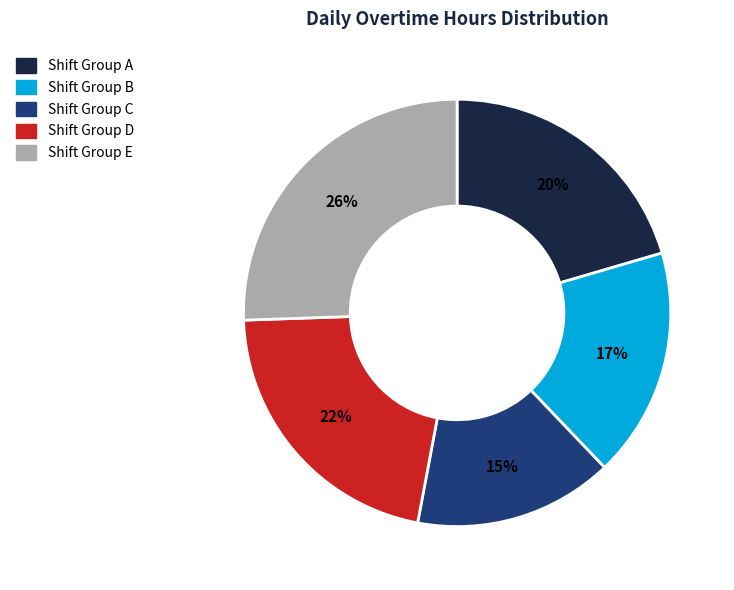

Does any single category account for the majority?

No